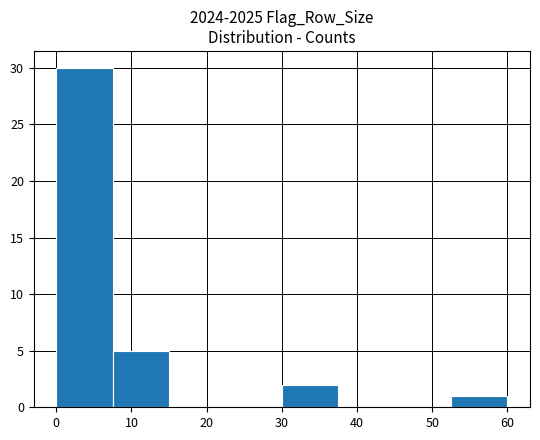

Reading left to right, list every bar in this chart as the range it spans on the x-axis followed by its height. Neither the bar edges nor the heights are printed on the chart, so give them approximately, as read against the axes.

0.0 to 7.5: 30
7.5 to 15.0: 5
15.0 to 22.5: 0
22.5 to 30.0: 0
30.0 to 37.5: 2
37.5 to 45.0: 0
45.0 to 52.5: 0
52.5 to 60.0: 1